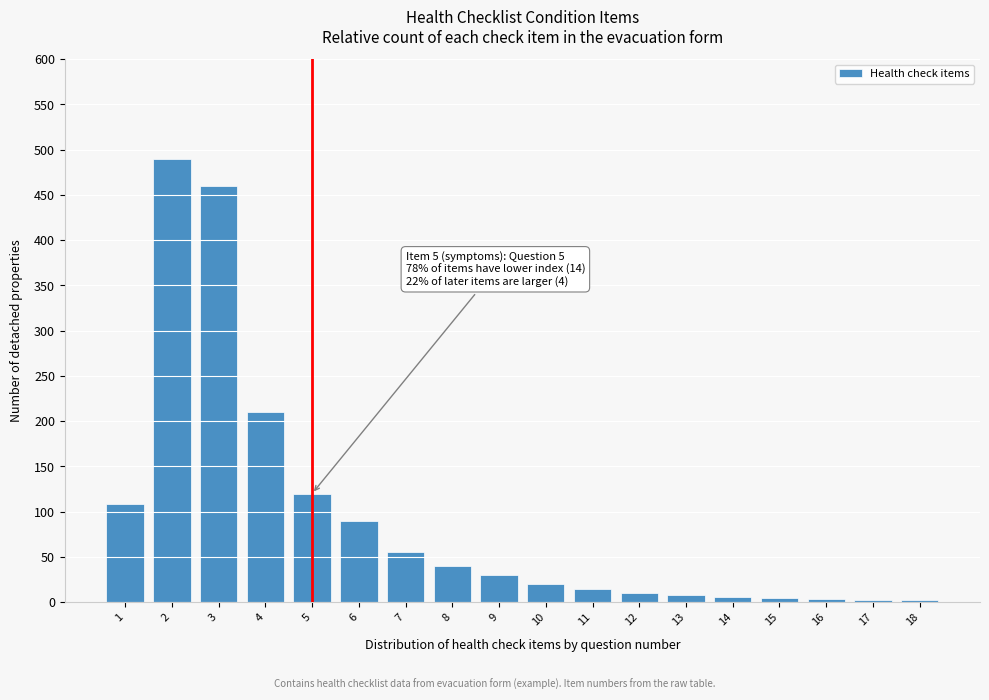

What is the greatest value displayed?

490